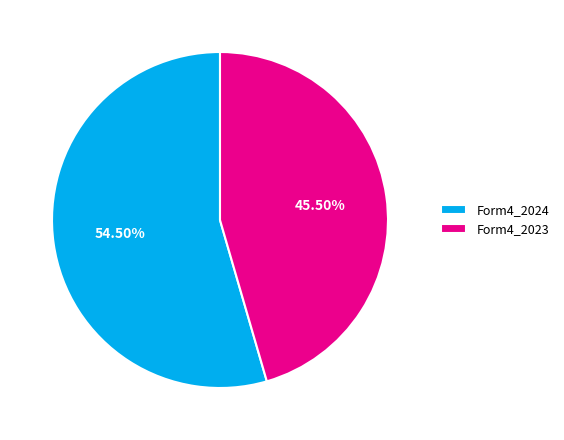

Which slice represents more than half of the pie?

Form4_2024